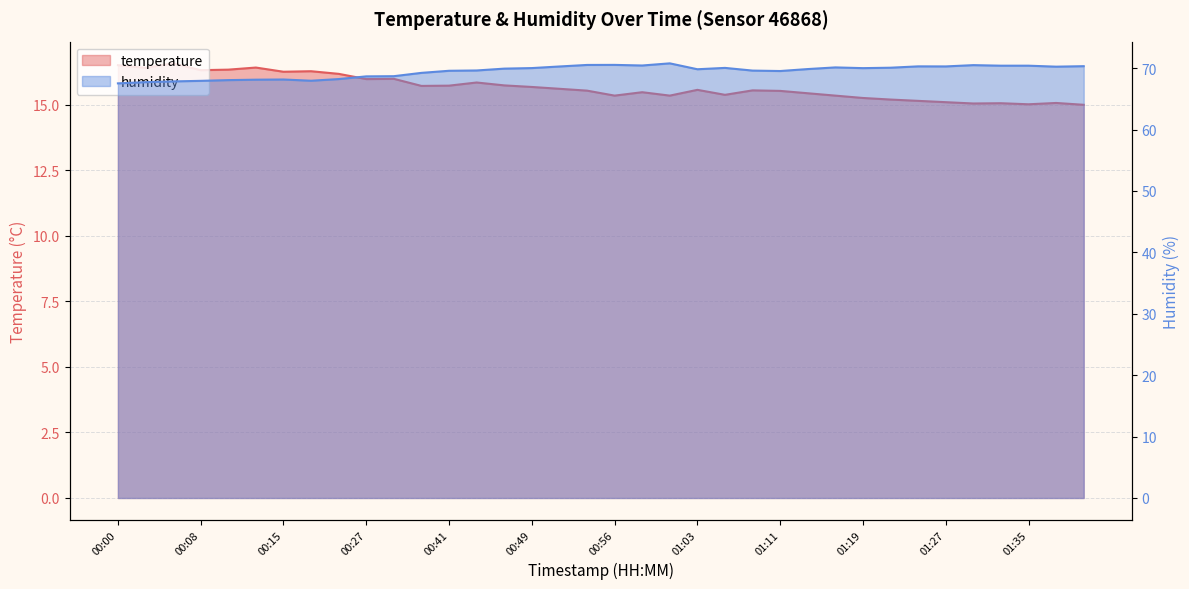

True or false: temperature has more than 0 interior local peaks.

True